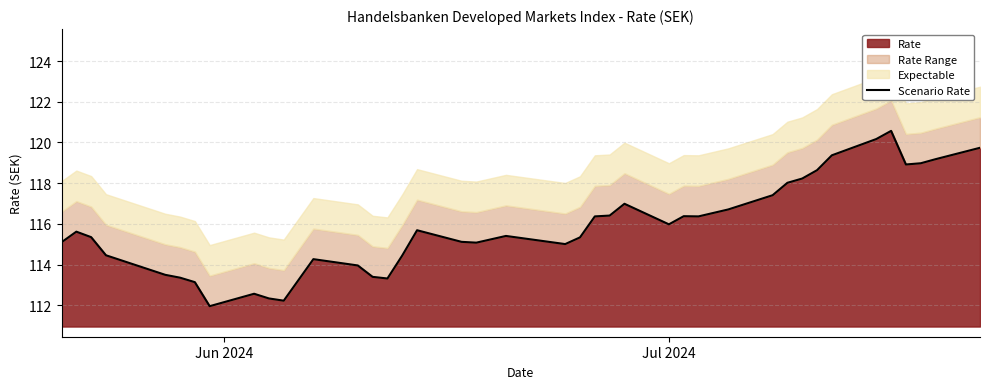

What is the maximum value for Rate?

120.6